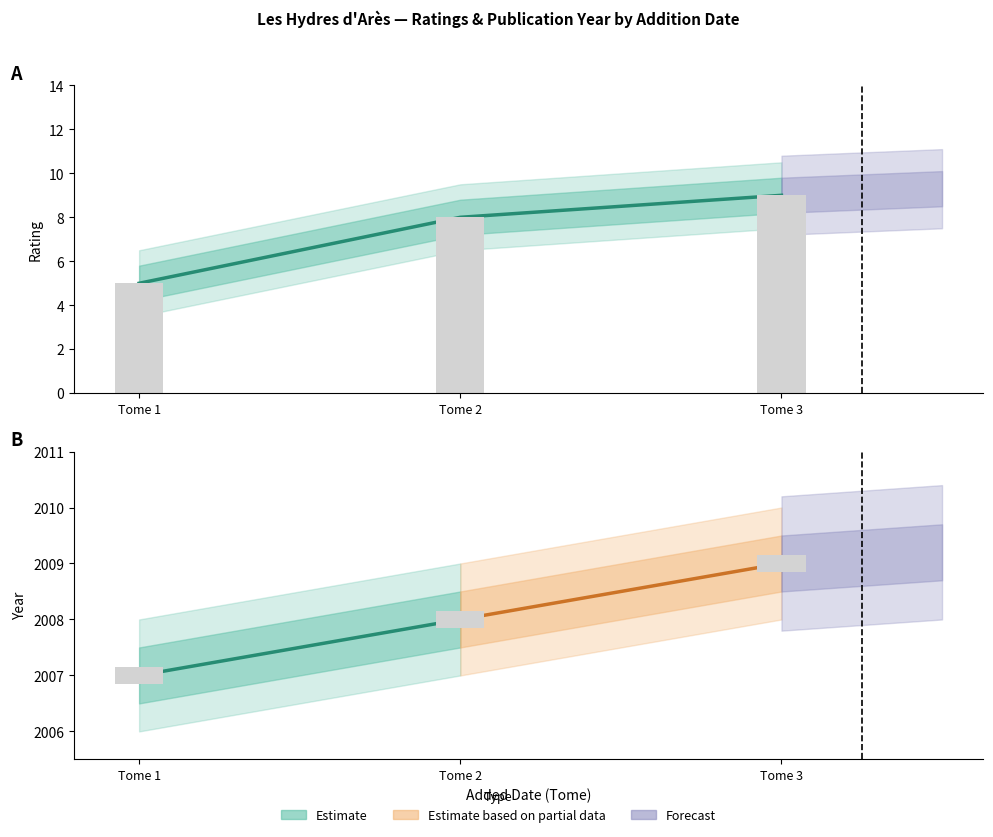

Reading left to right, what are all the values shown in this chart?

Tome 1=5	Tome 2=8	Tome 3=9